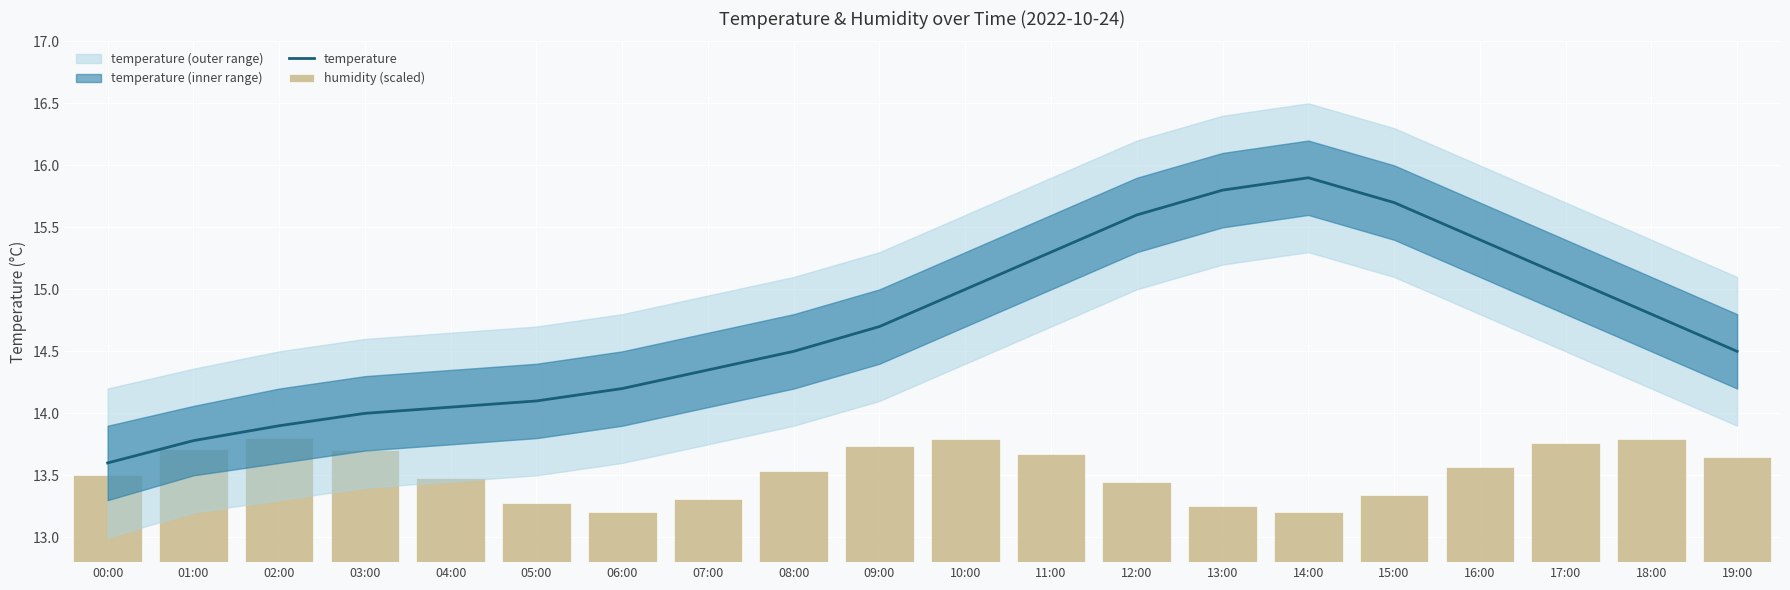

What is the smallest value displayed?

13.2